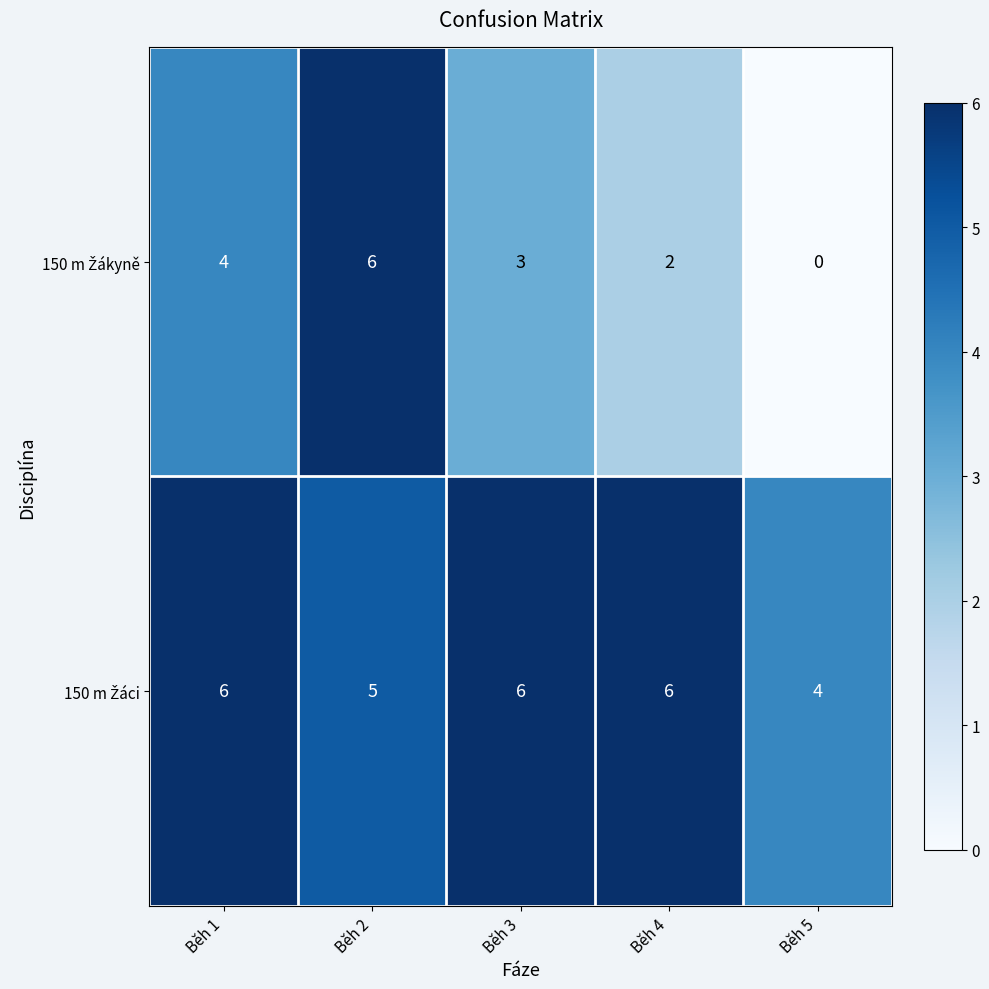

At how many categories does at least one series exceed 0?

5